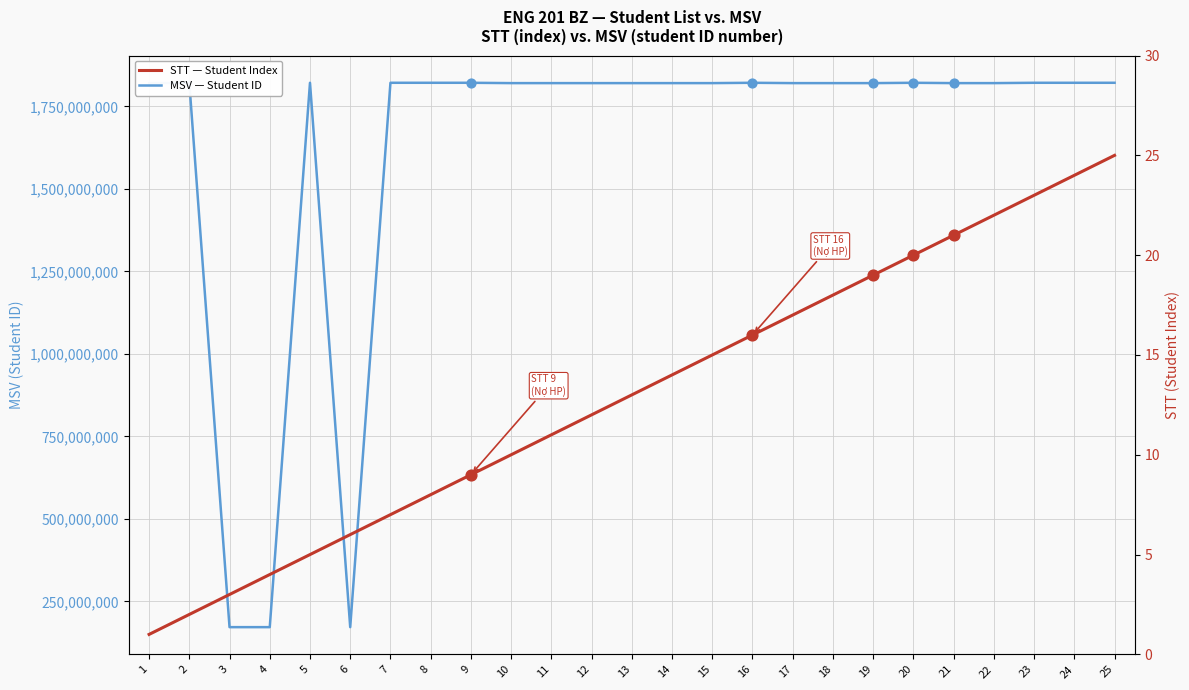

Which series contains the lowest Y value?

STT — Student Index